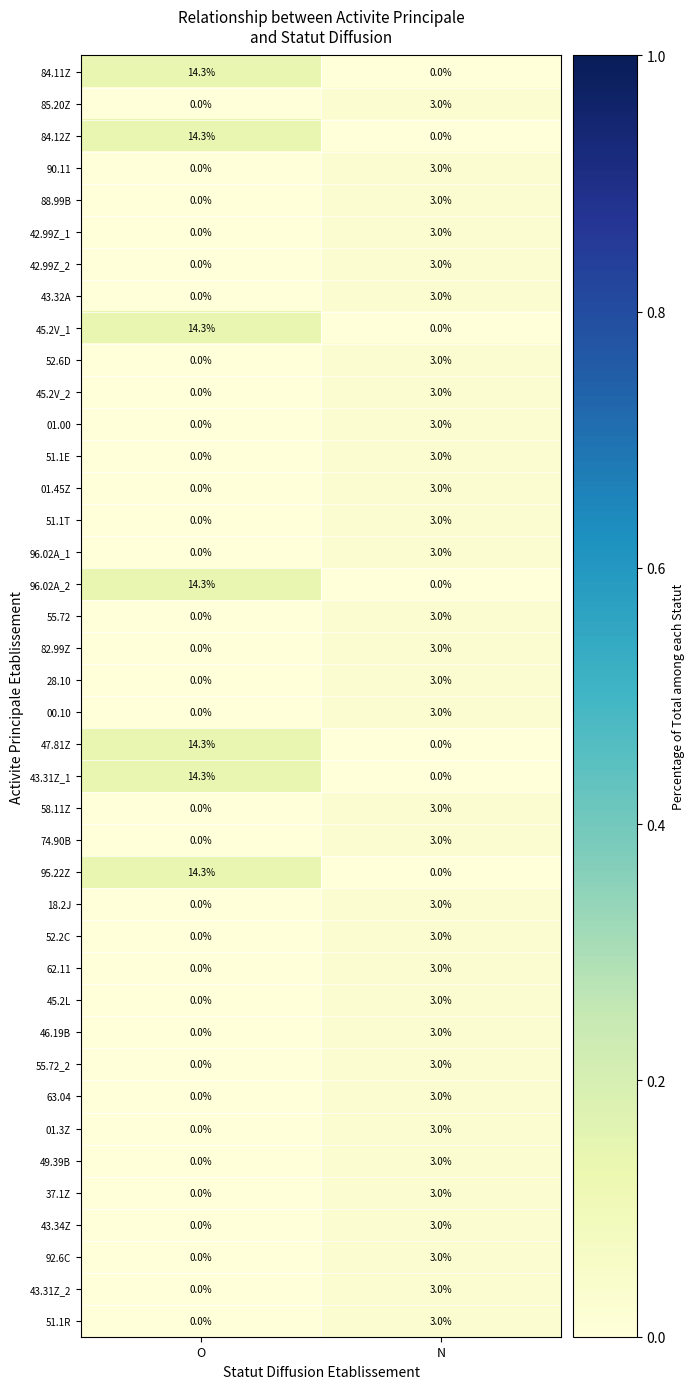

How many values in the 47.81Z series are below 14?

1